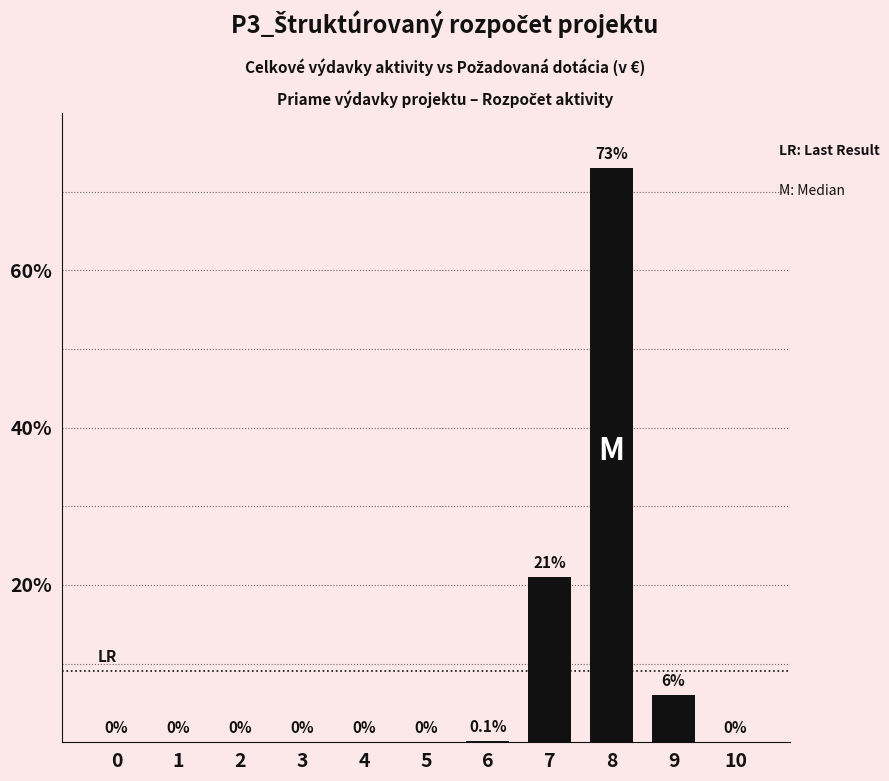

What is the change in value from 4 to 7?

+21.0